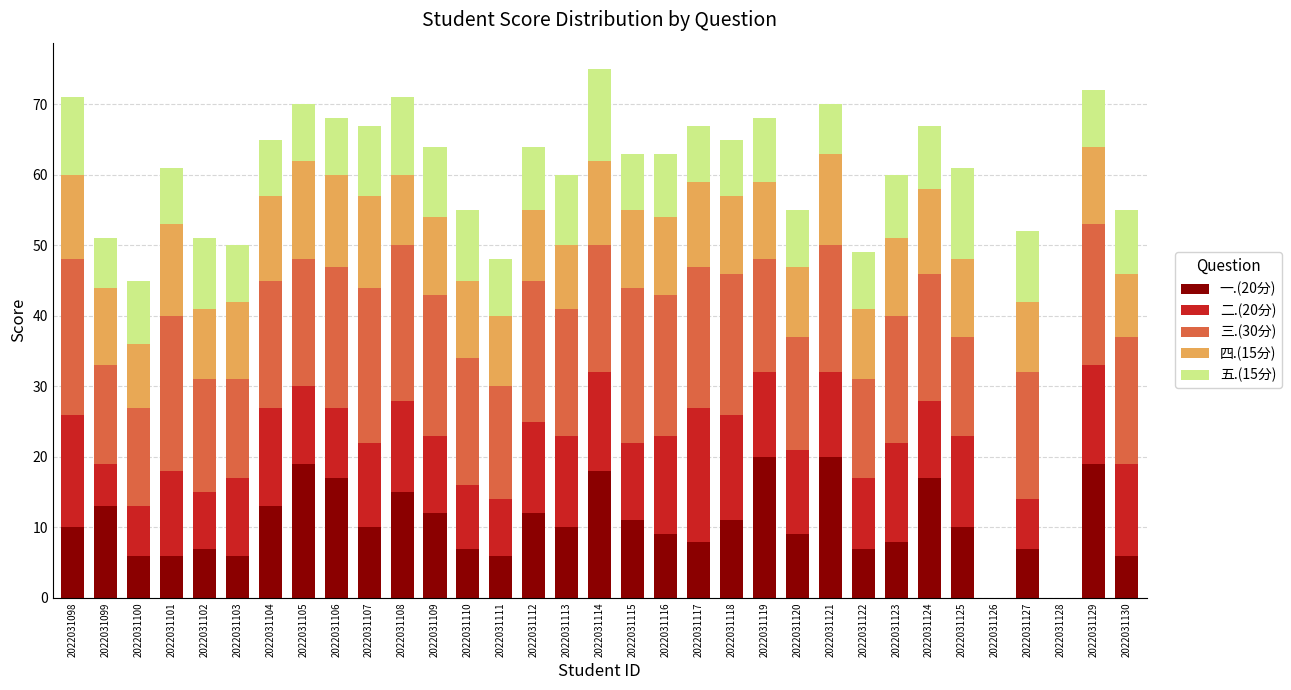

Is it true that 一.(20分) equals 13 at 2022031125?

False